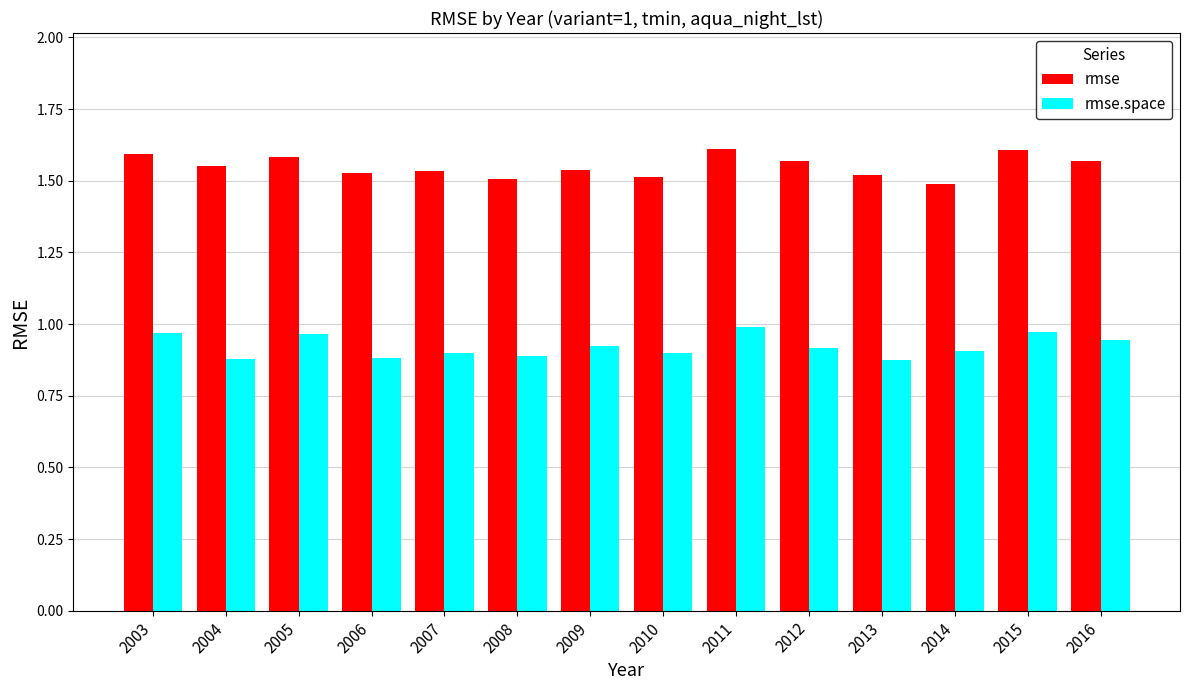

What is the difference between the highest and lowest values at 2015?

0.6